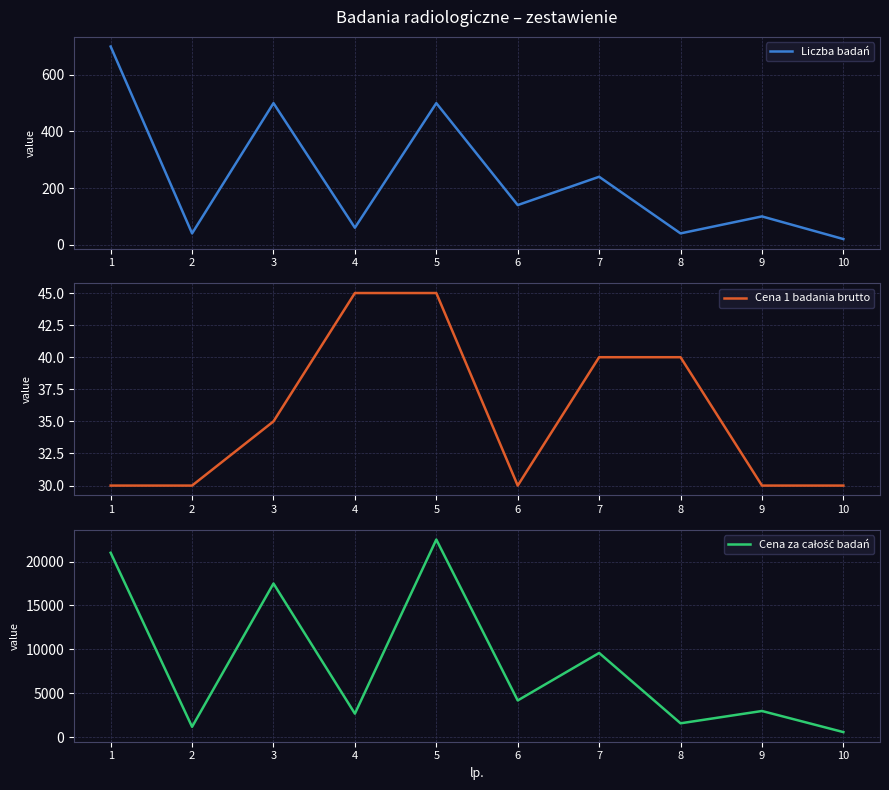

How many Cena 1 badania brutto values are between 30 and 40?

8